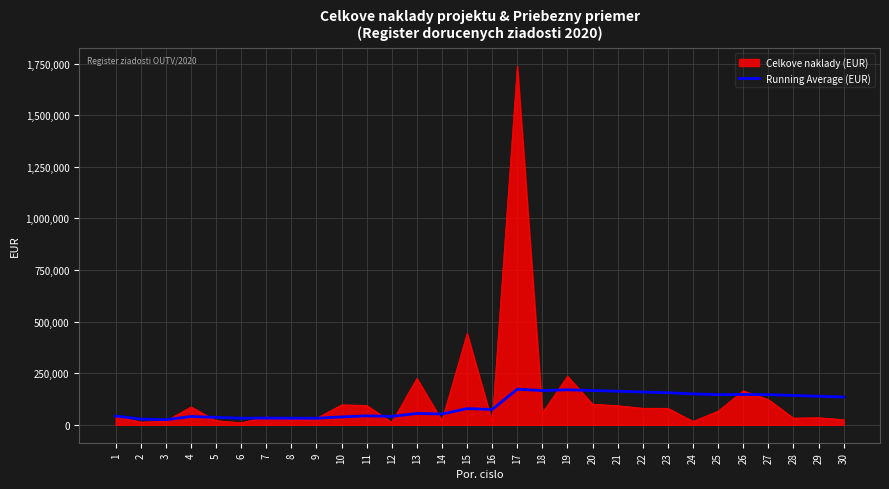

Rank the series by their maximum value, from lowest to highest.

Running Average (EUR), Celkove naklady (EUR)